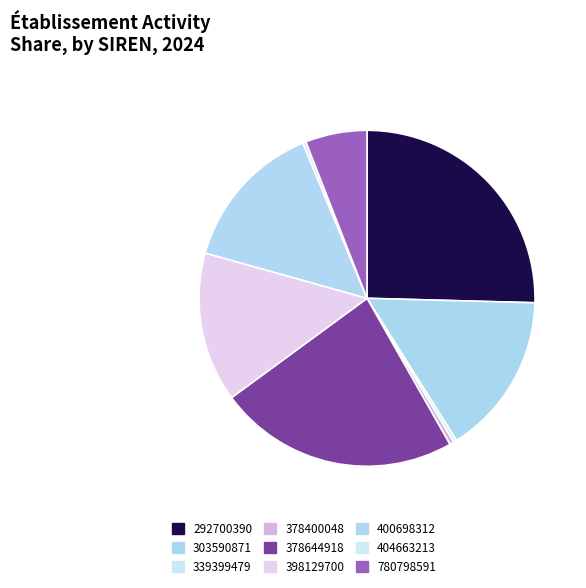

Is there any slice that represents more than half of the pie?

No